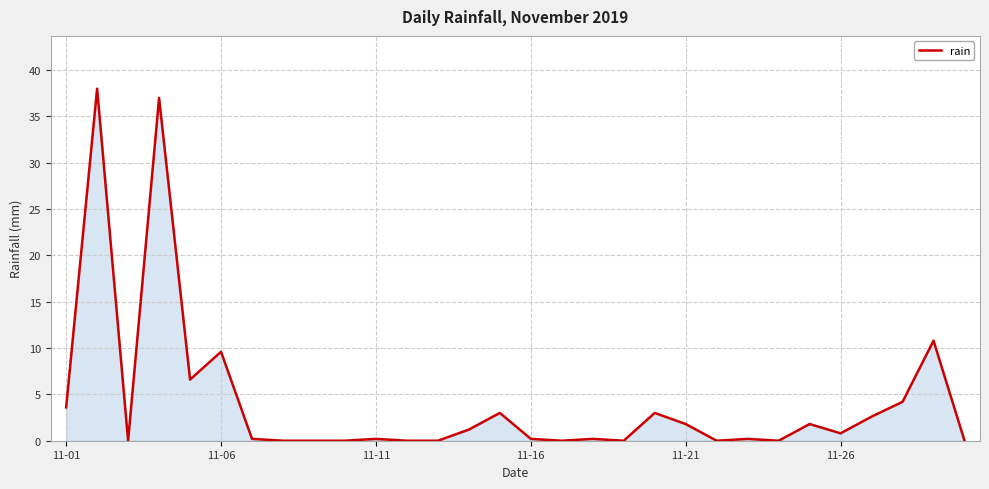

True or false: the data has more than 2 interior local peaks.

True